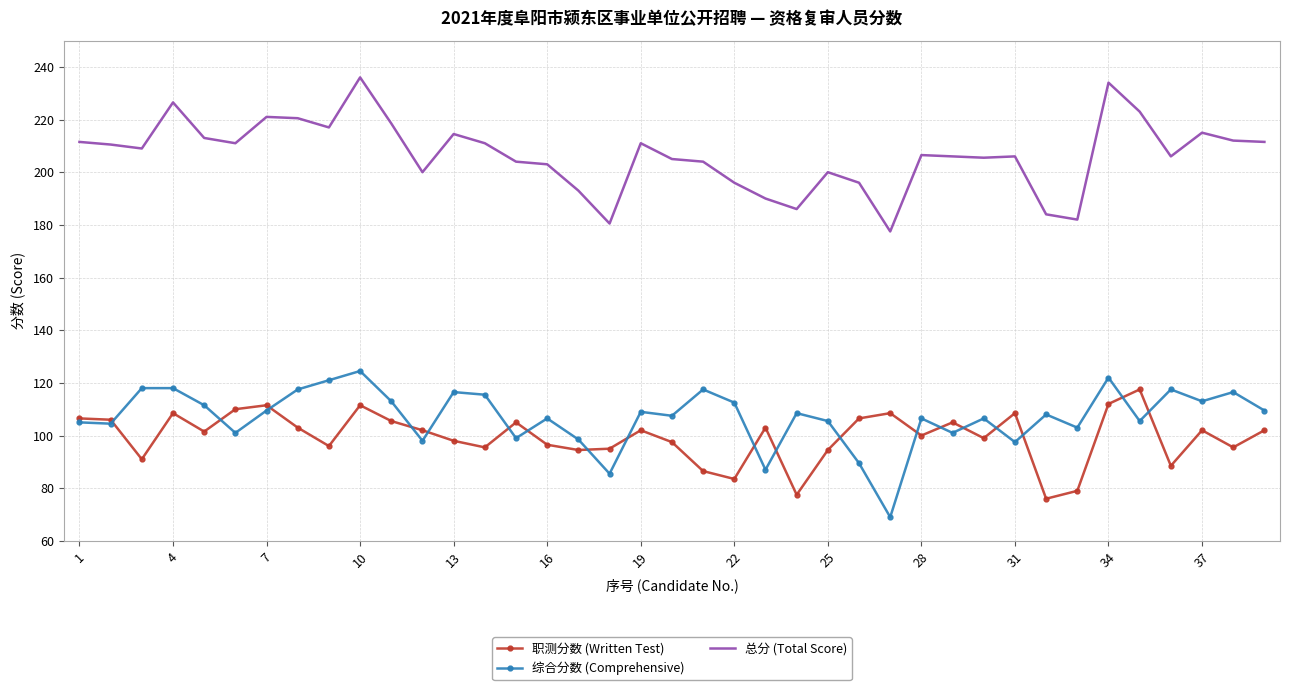

Which series has the largest range (max minus min)?

总分 (Total Score)